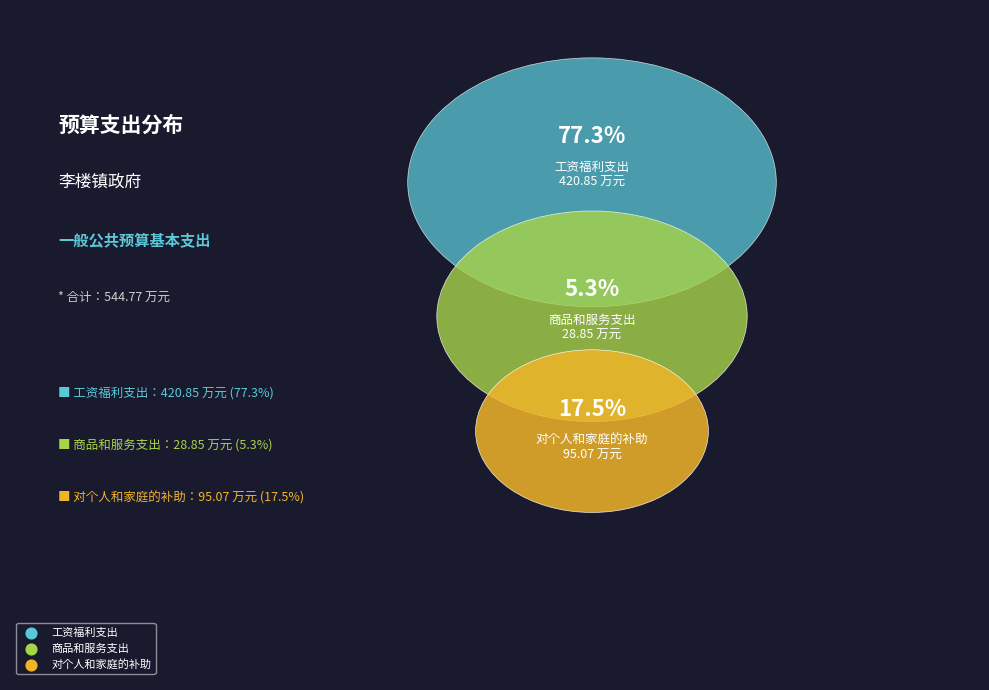

What percentage is NOT represented by 工资福利支出?

22.7%